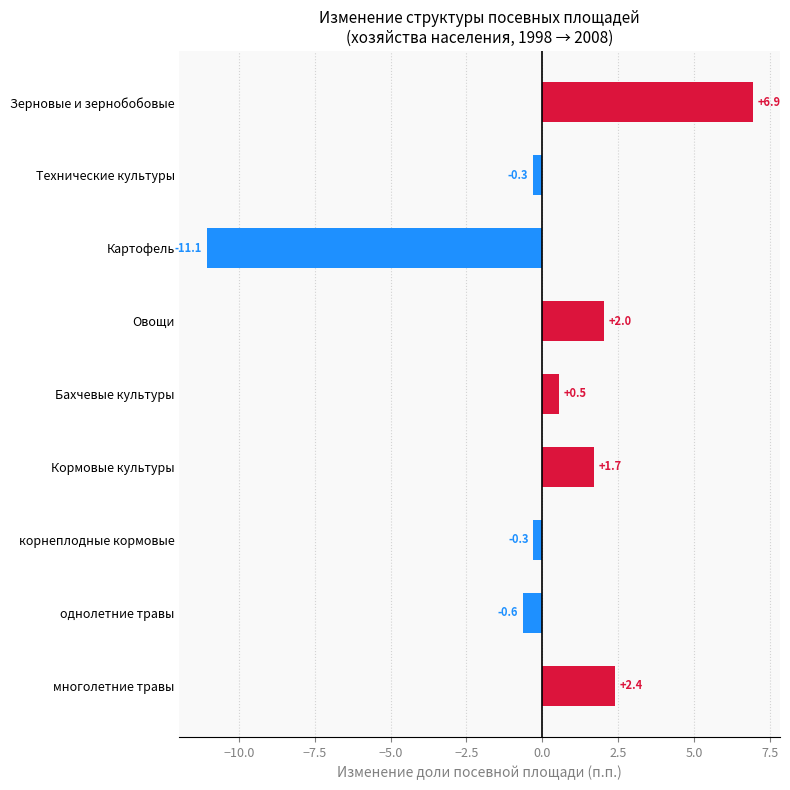

What is the maximum value shown in the chart?

6.9